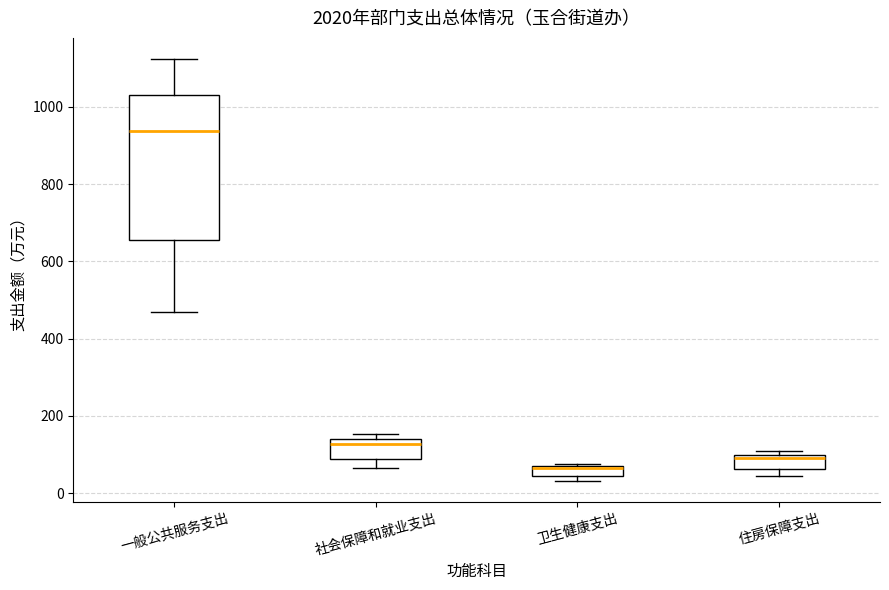

Which box has the lowest median line?

卫生健康支出